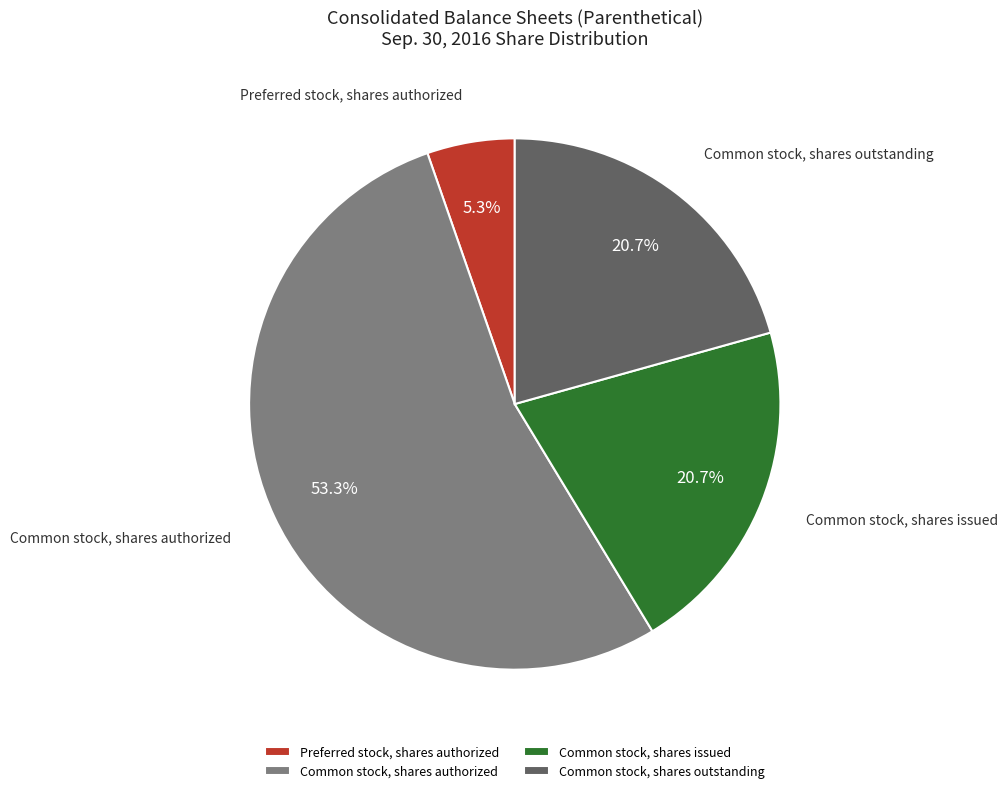

Is there a majority slice in this chart?

Yes